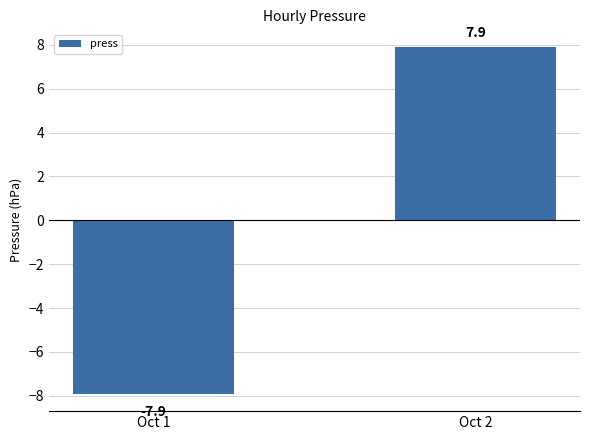

How many values exceed 7?

1